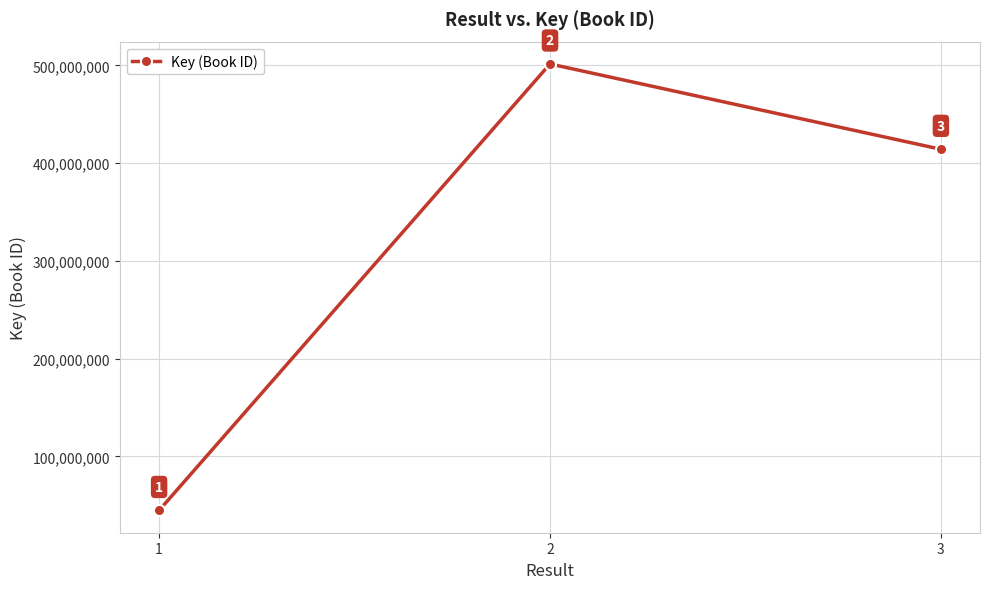

List the labels in order of value, largest first.

2, 3, 1